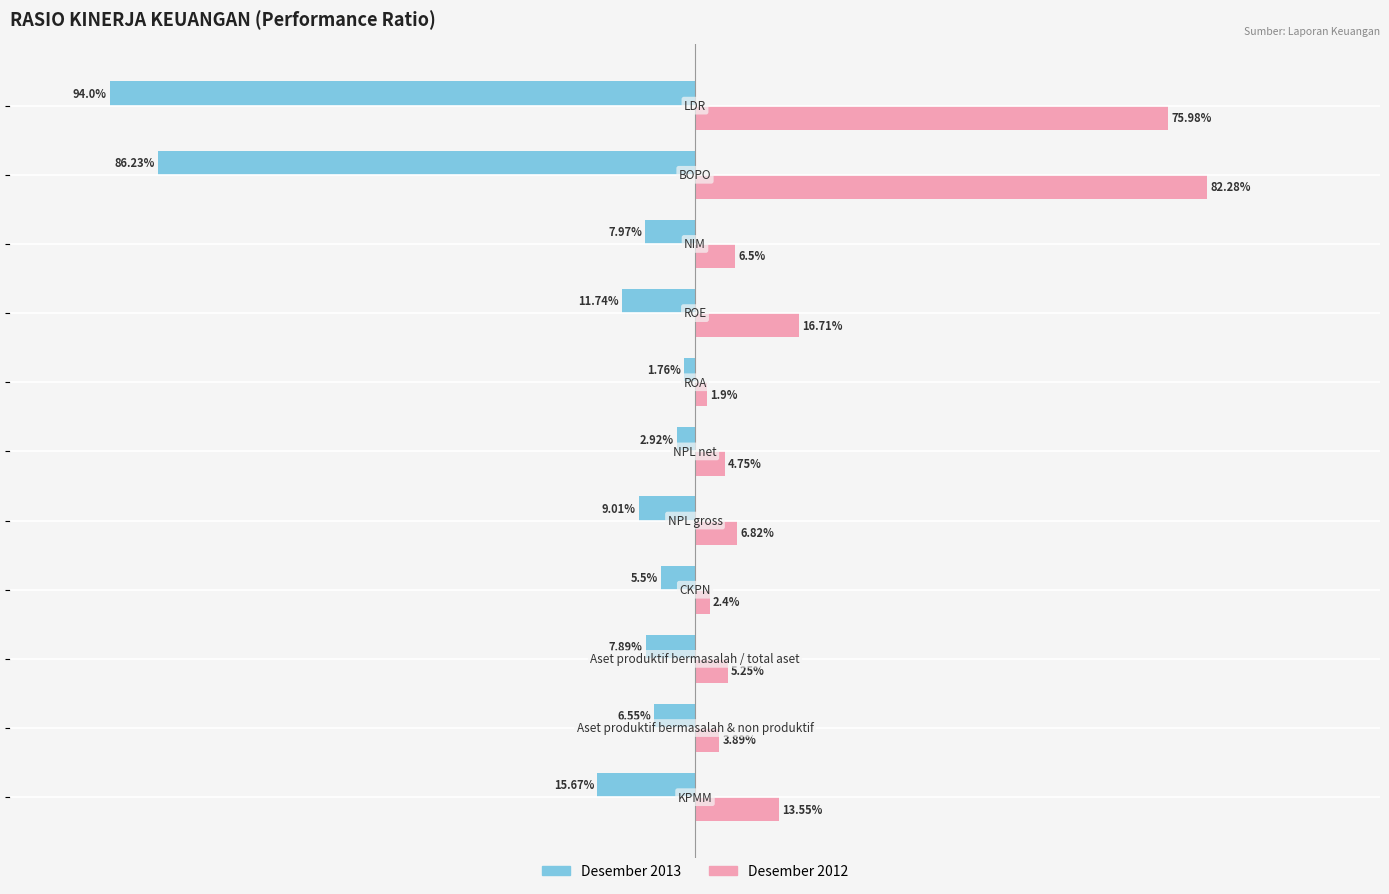

Which series has the largest range (max minus min)?

Desember 2013